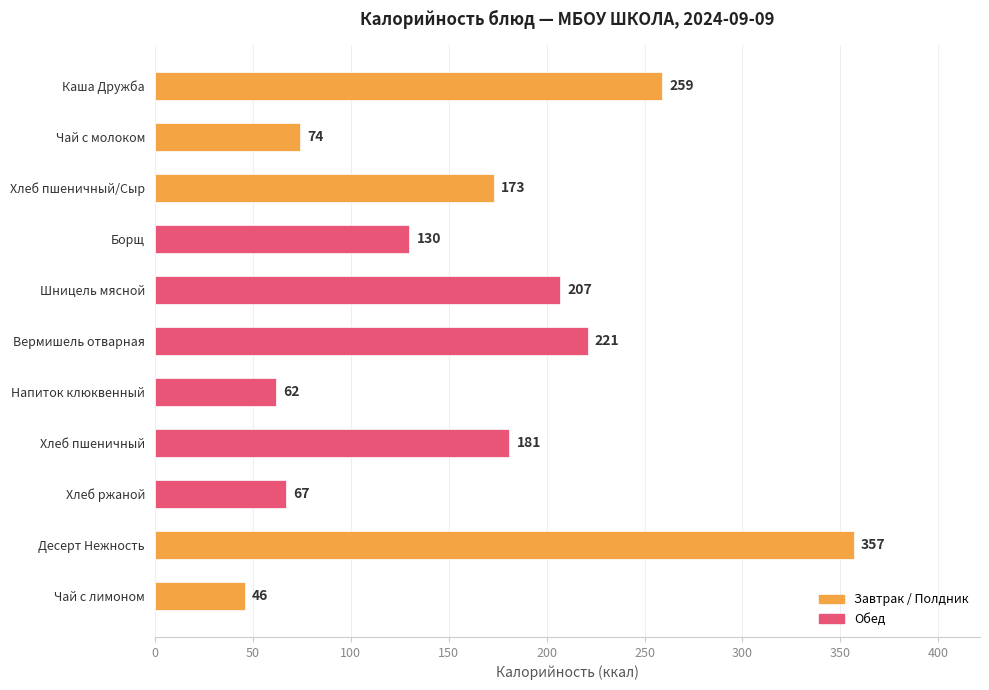

List the labels in order of value, smallest first.

Чай с лимоном, Напиток клюквенный, Хлеб ржаной, Чай с молоком, Борщ, Хлеб пшеничный/Сыр, Хлеб пшеничный, Шницель мясной, Вермишель отварная, Каша Дружба, Десерт Нежность